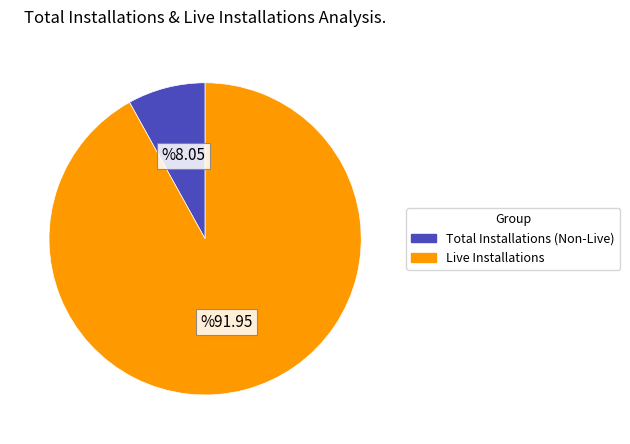

Is there any slice that represents more than half of the pie?

Yes